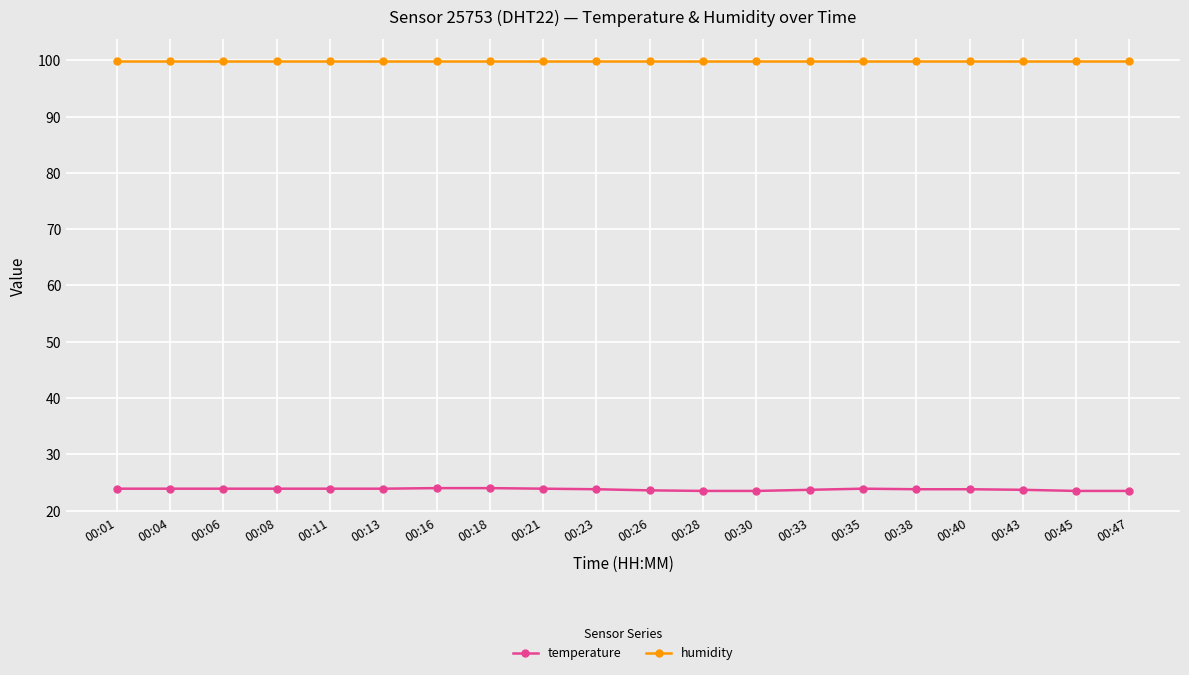

True or false: temperature has more than 0 points higher than both neighbors.

True